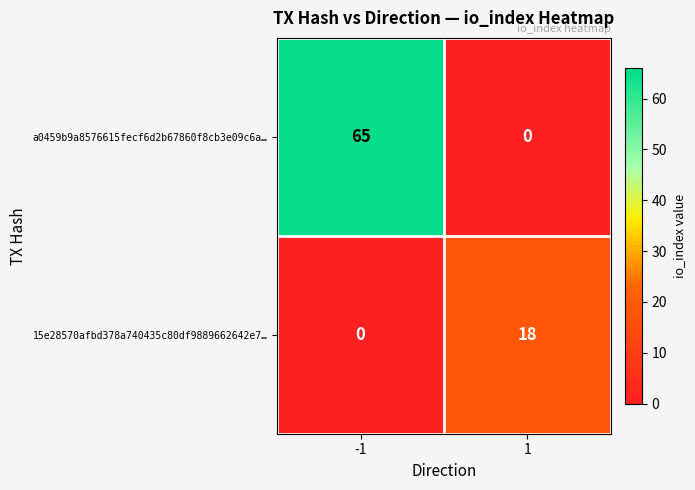

Rank the series by their maximum value, from lowest to highest.

15e28570afbd378a740435c80df9889662642e7…, a0459b9a8576615fecf6d2b67860f8cb3e09c6a…